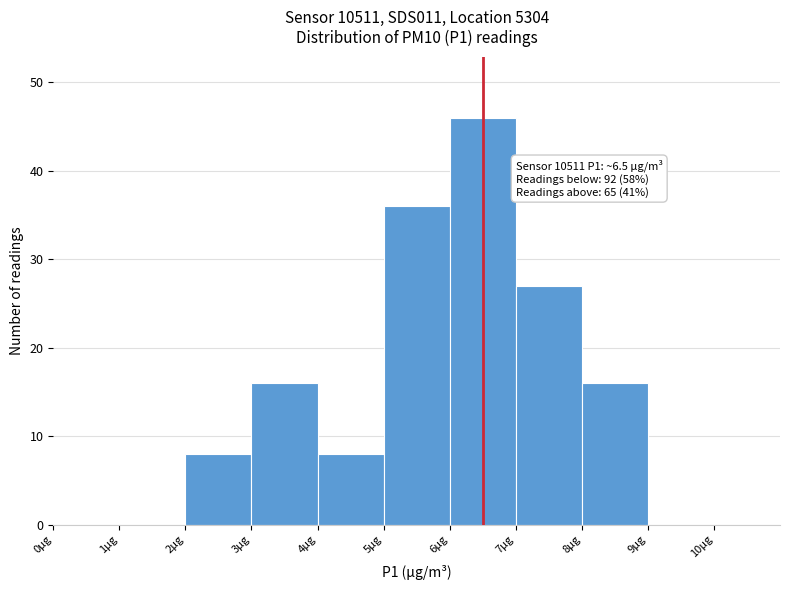

Over which range of the x-axis is the bar tallest?

6 to 7